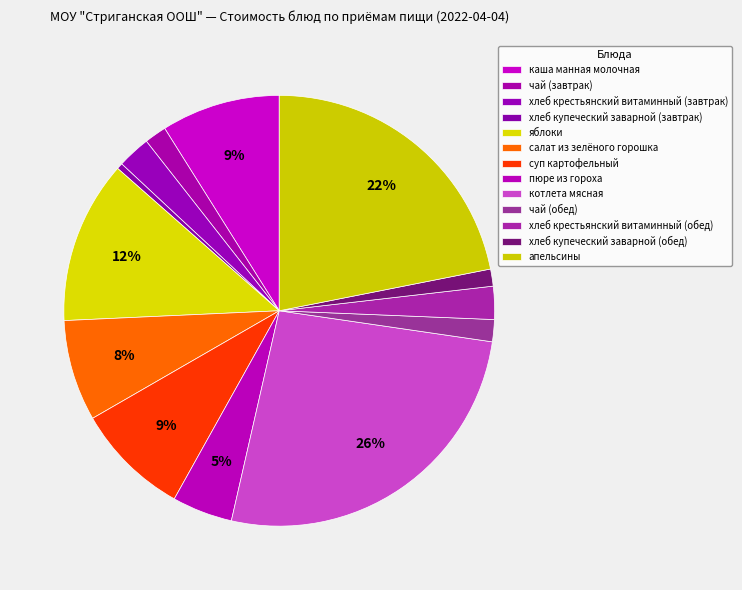

What is the change in value from салат из зелёного горошка to хлеб крестьянский витаминный (обед)?

-6.0